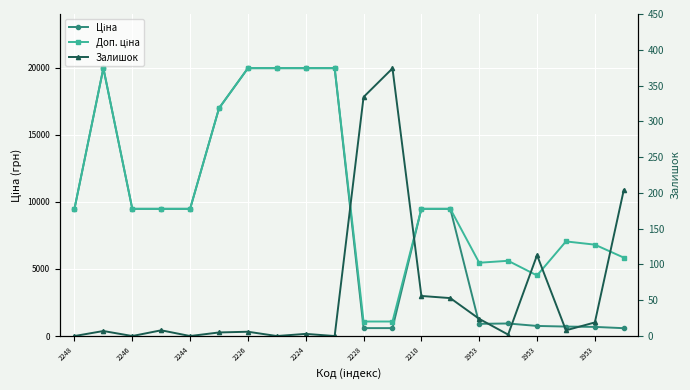

What are all the series names shown in the legend?

Ціна, Доп. ціна, Залишок